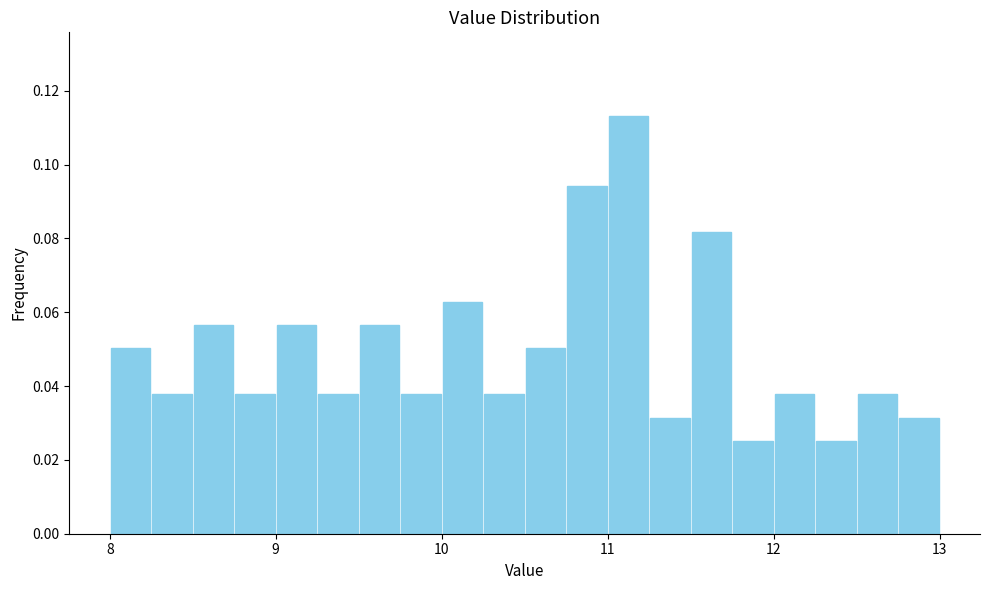

Read against the x-axis, roughly where is the centre of the tallest bar?

11.1